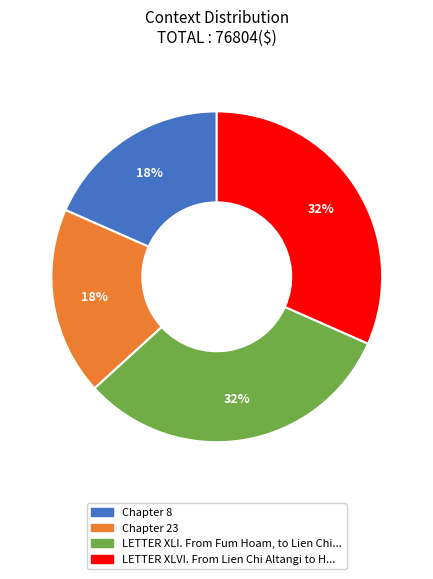

What percentage is the LETTER XLVI. From Lien Chi Altangi slice, to the nearest percent?

32%